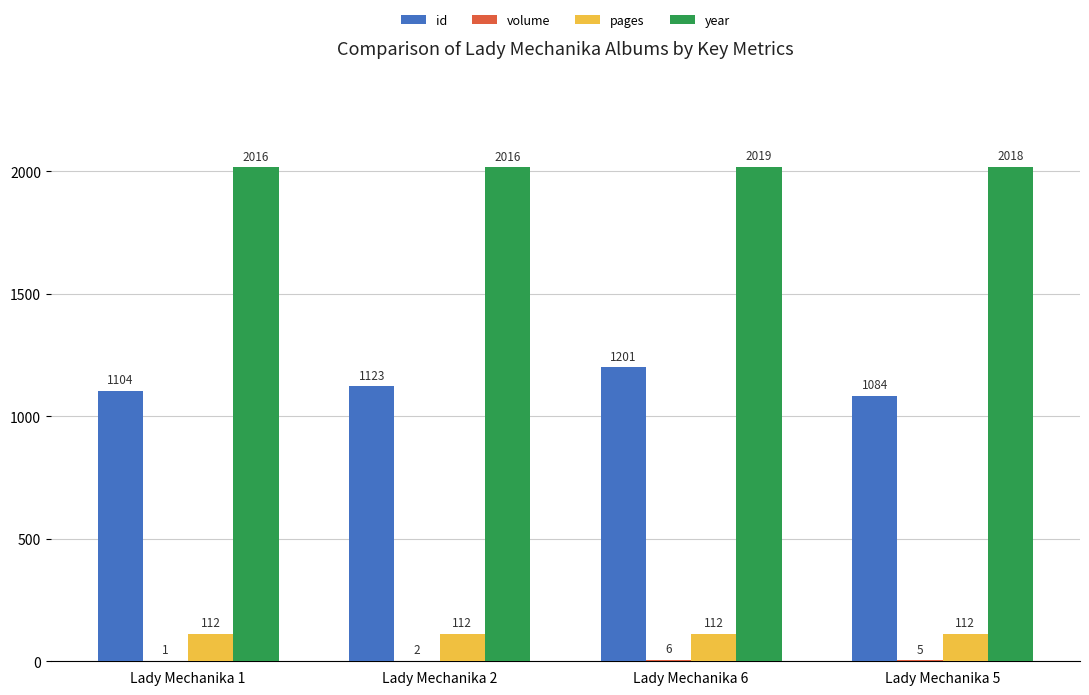

What is the average value of the pages series?

112